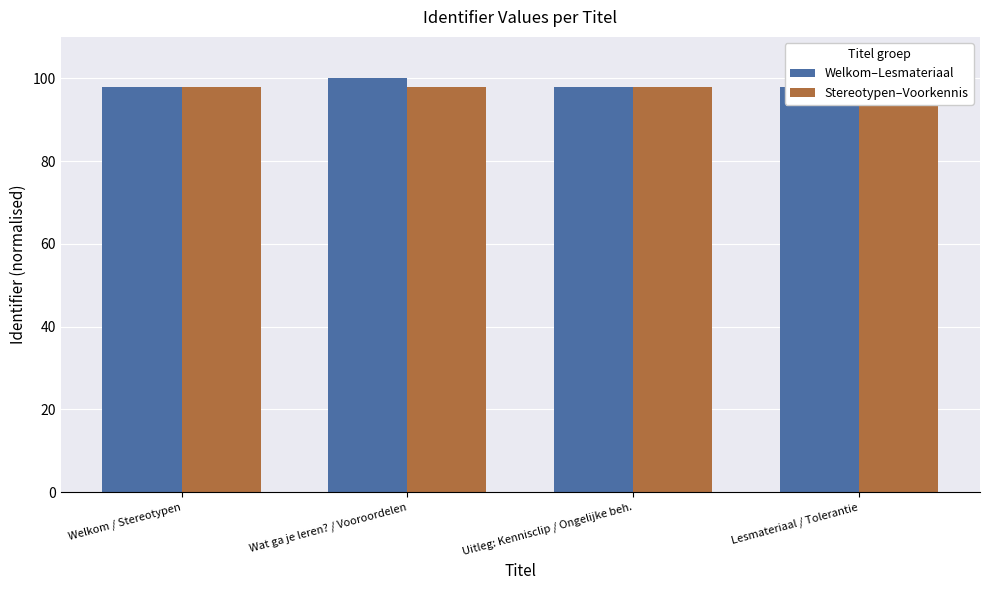

The Welkom–Lesmateriaal series shows 97.8 at Uitleg: Kennisclip / Ongelijke beh.. True or false?

True